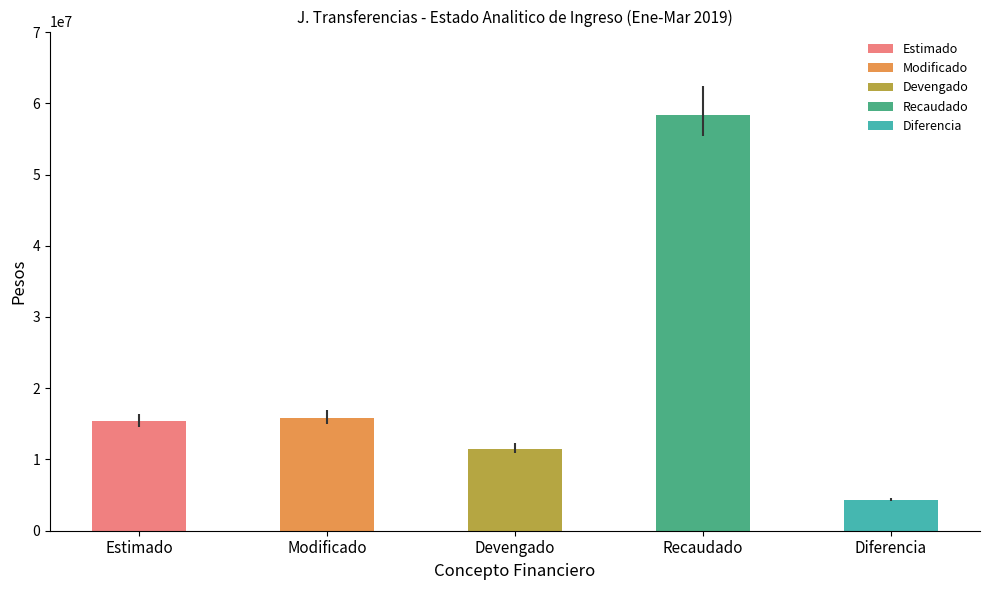

The Modificado series shows 15831675 at J. Transferencias. True or false?

True